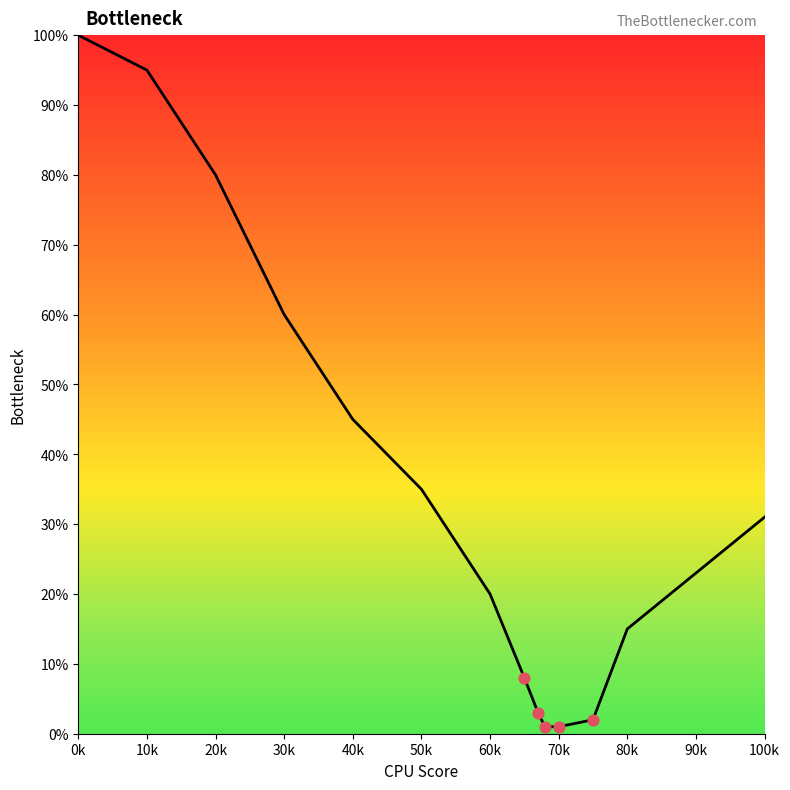

What is the maximum value shown in the chart?

100